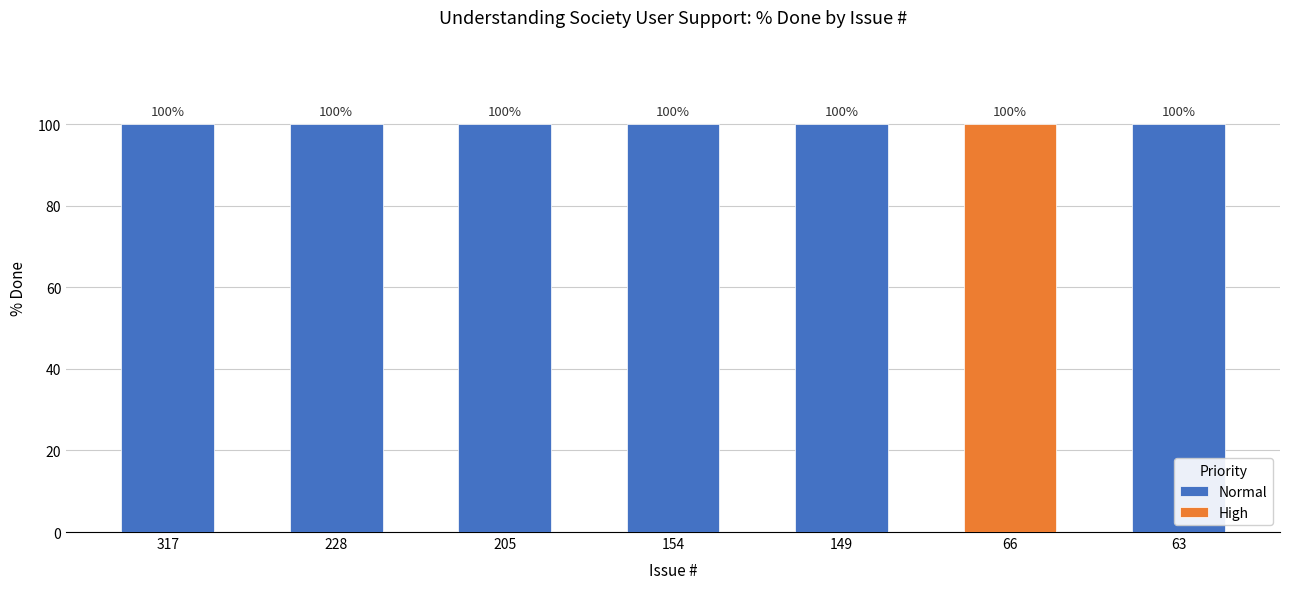

Rank the categories by Normal value from highest to lowest.

317, 228, 205, 154, 149, 63, 66